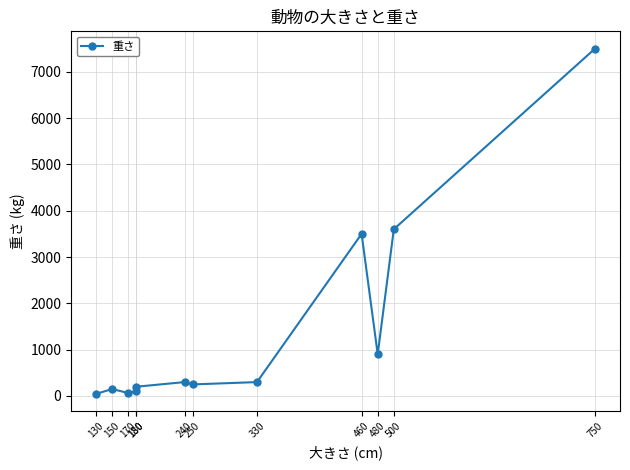

Approximately how many times larger is the value at 180 compared to 480?

0.1